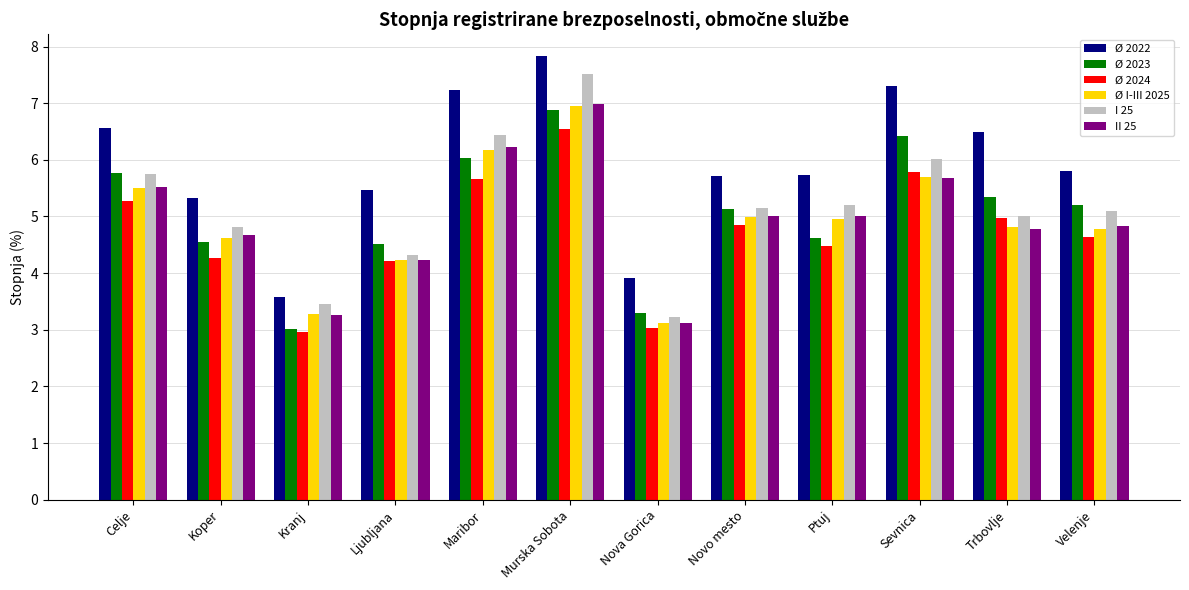

What position from the right is Sevnica?

3